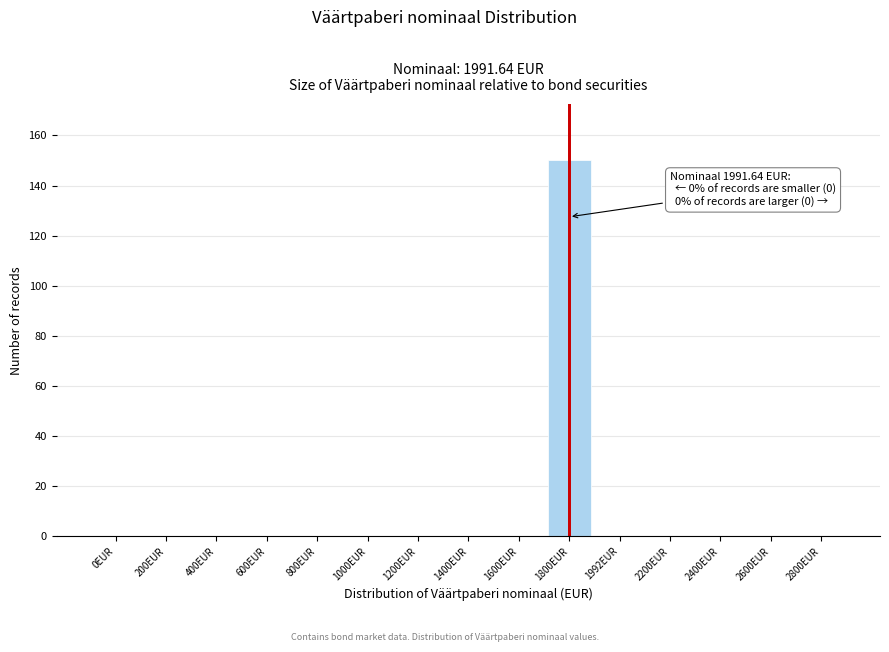

Reading left to right, list all the values displayed in this chart.

0EUR=0	200EUR=0	400EUR=0	600EUR=0	800EUR=0	1000EUR=0	1200EUR=0	1400EUR=0	1600EUR=0	1800EUR=150	1992EUR=0	2200EUR=0	2400EUR=0	2600EUR=0	2800EUR=0